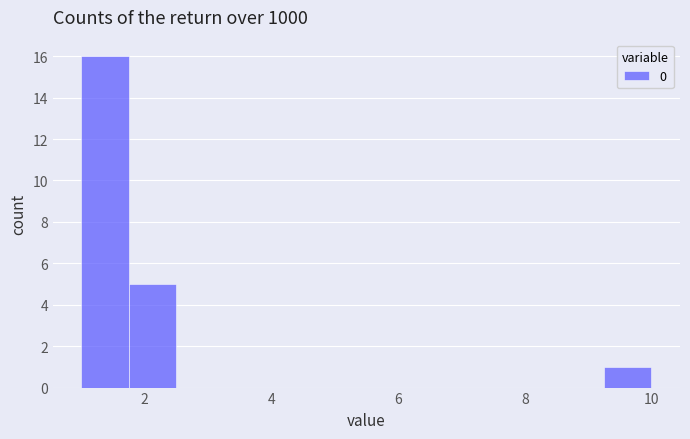

Around what value on the x-axis is the tallest bar? Give the approximate position of its centre, as read against the axis.

1.4